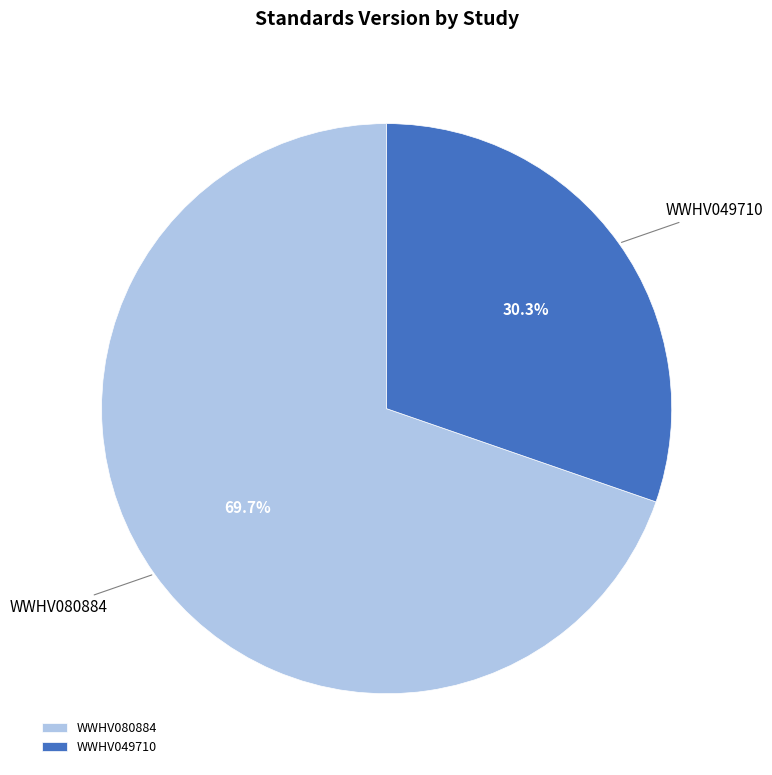

To the nearest percent, what is the difference between the largest and smallest slice percentages?

39%